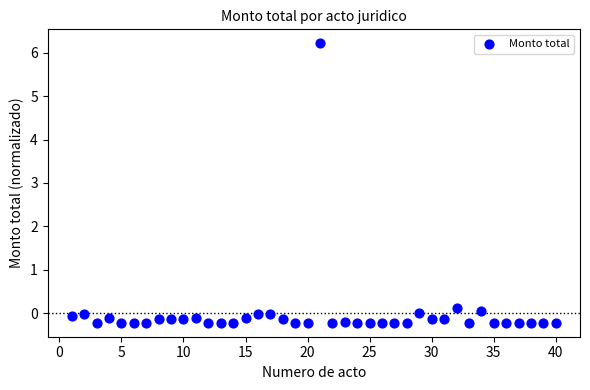

What is the range of X values (max minus min)?

39.0